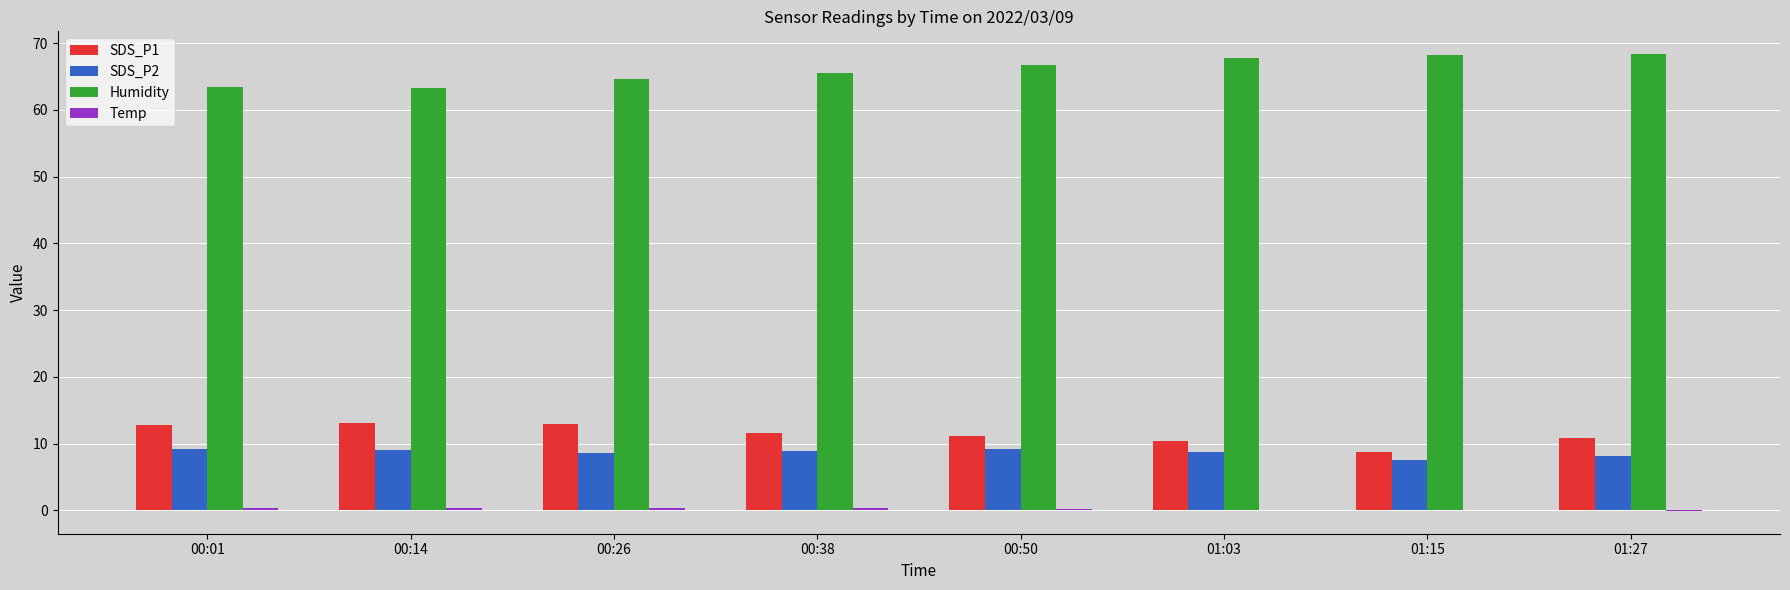

Which series has the largest total across all categories?

Humidity